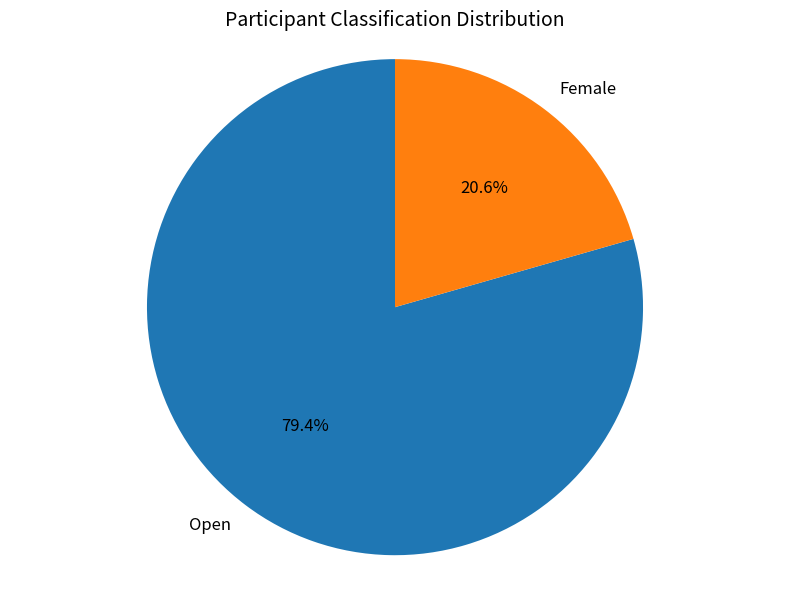

The Open slice represents 79% of the pie. True or false?

True